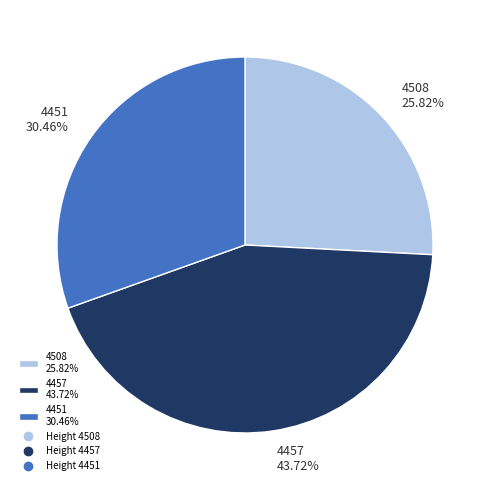

Count the number of slices in the pie.

3